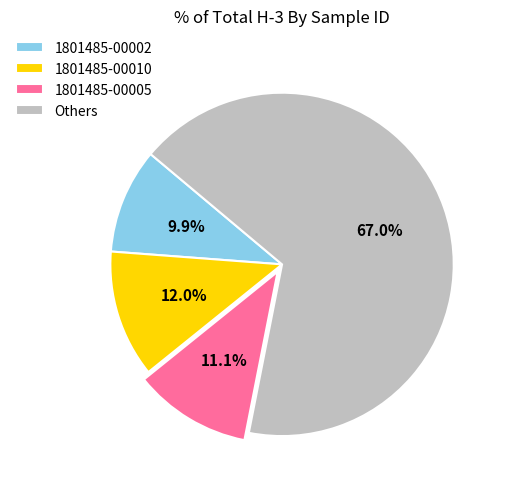

Rank the categories by value from highest to lowest.

Others, 1801485-00010, 1801485-00005, 1801485-00002